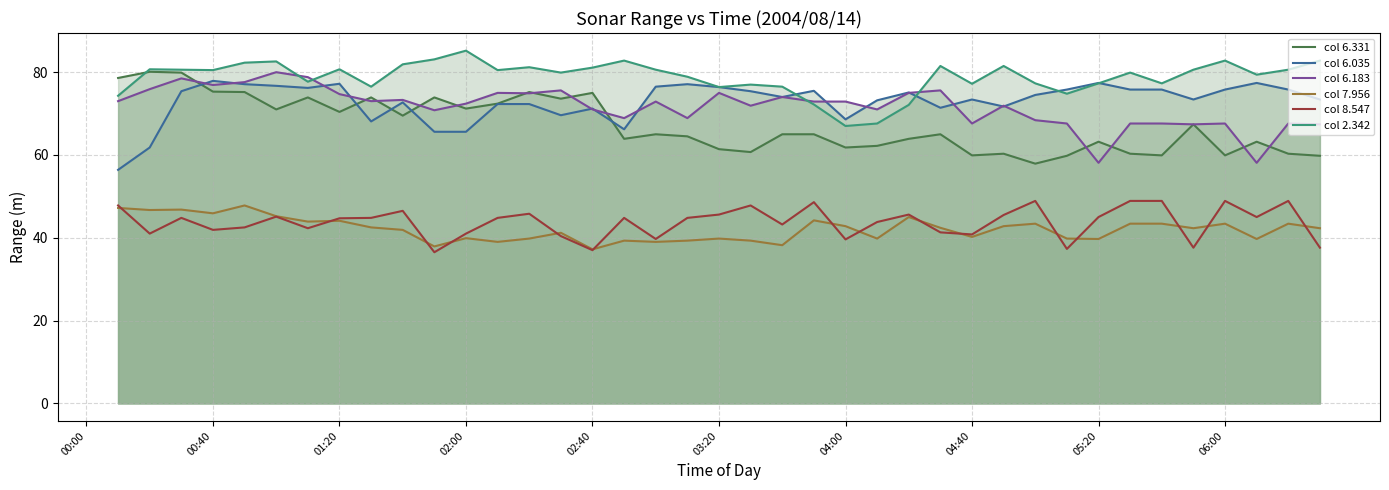

True or false: col 2.342 and col 6.035 intersect in this chart.

True